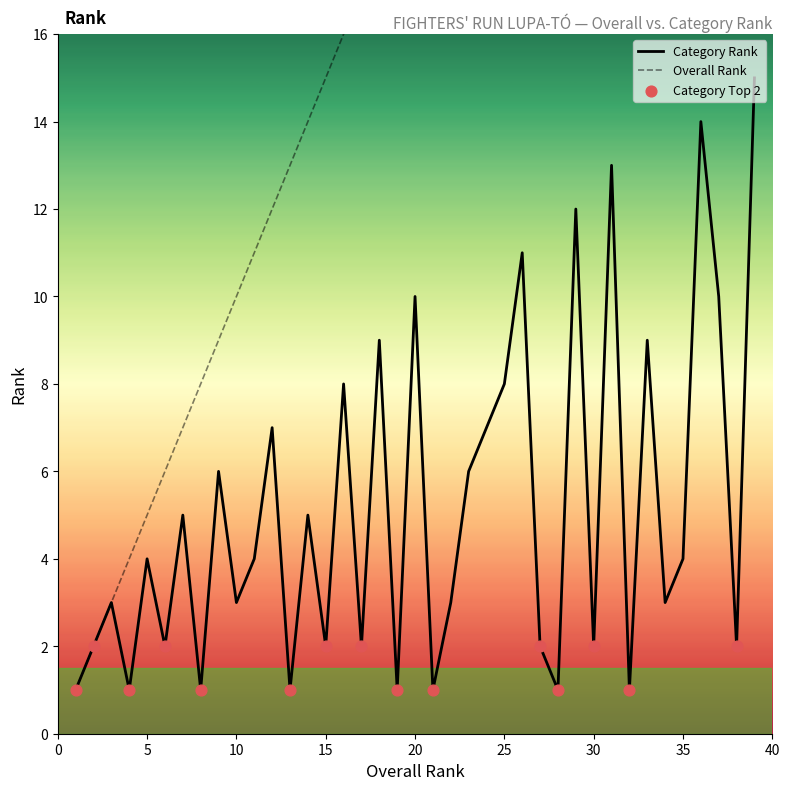

The Category Rank series shows 4 at 35. True or false?

True